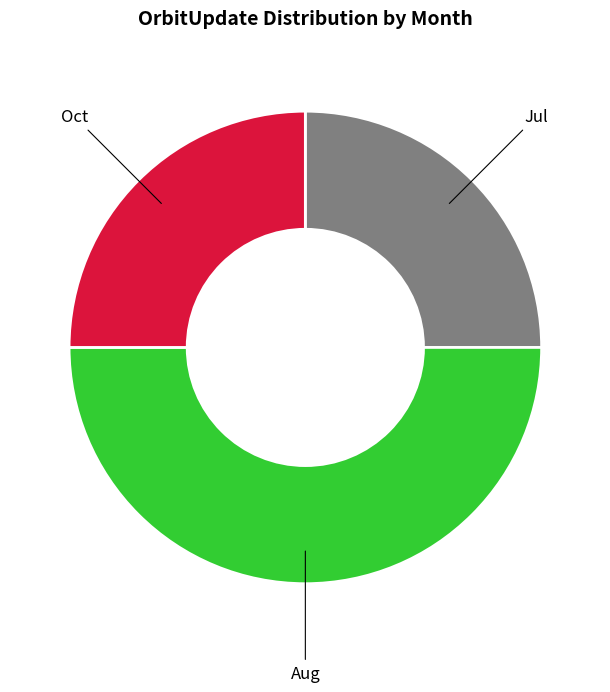

Count the number of slices in the pie.

3